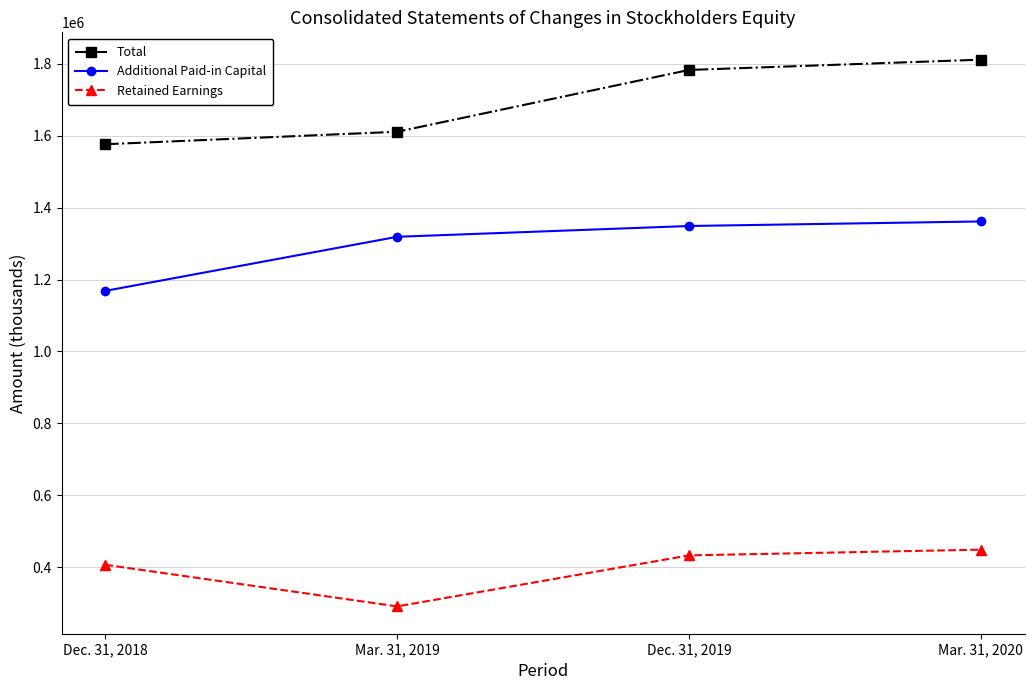

What is the sum of all Retained Earnings values?

1580567